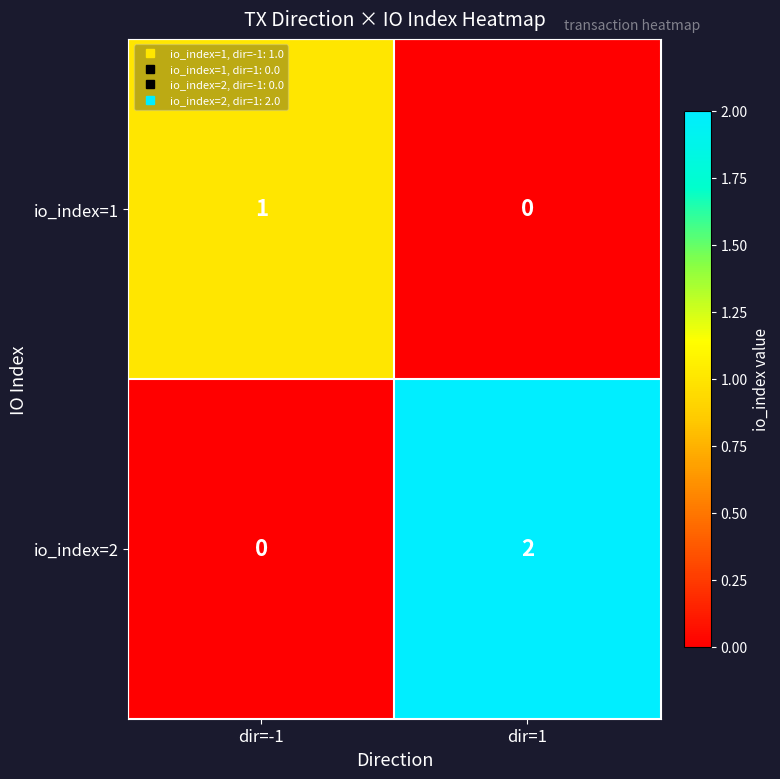

Is it true that io_index=2 equals -1 at dir=-1?

False